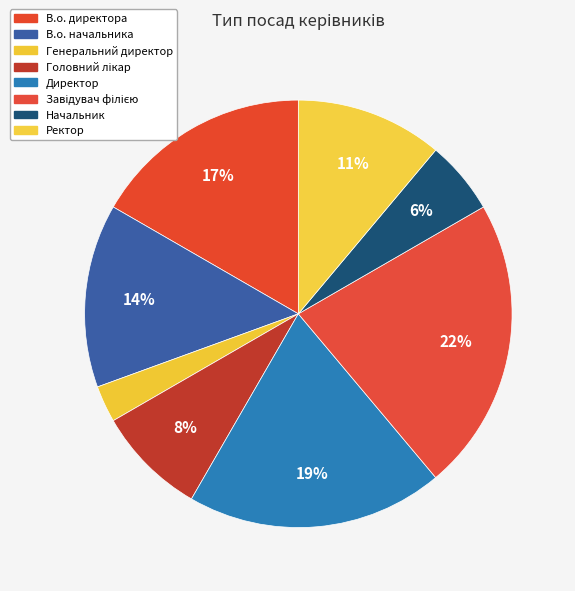

How many segments does this pie chart have?

8